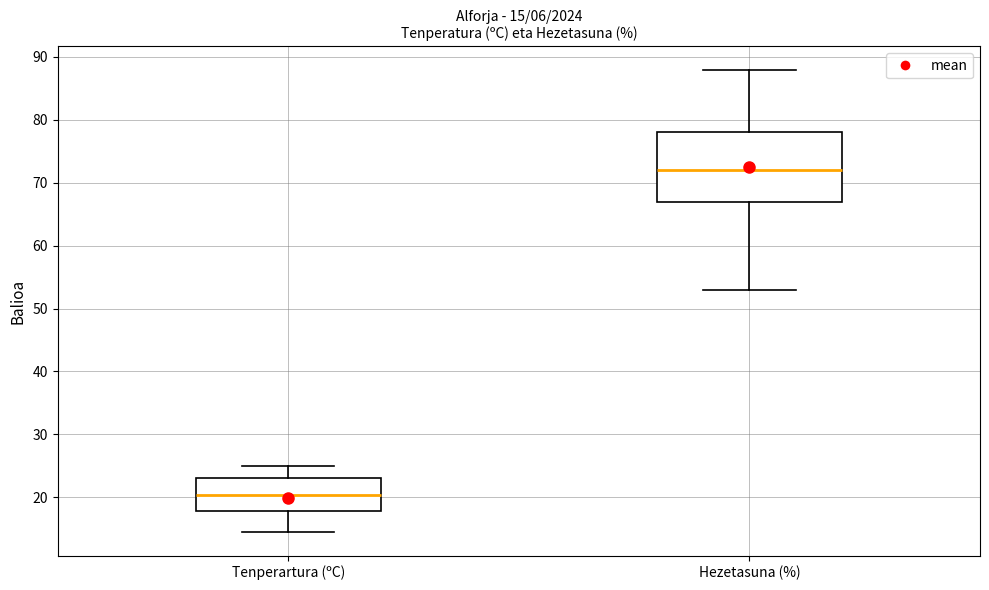

Comparing the boxes themselves (not the whiskers), which one is the tallest?

Hezetasuna (%)